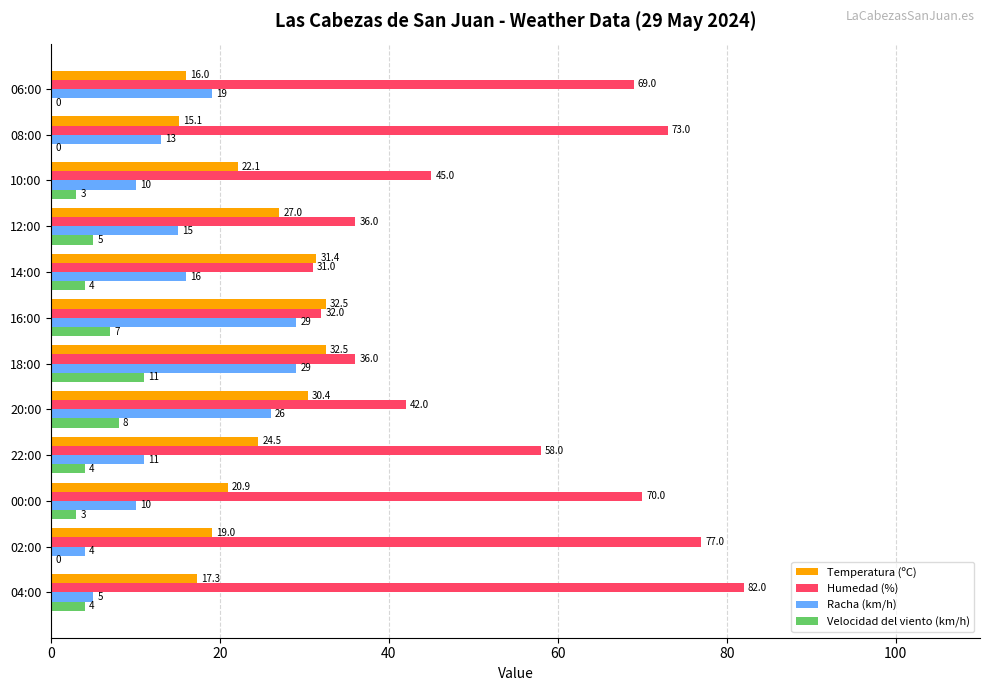

At which category does the chart reach its peak across all series?

04:00